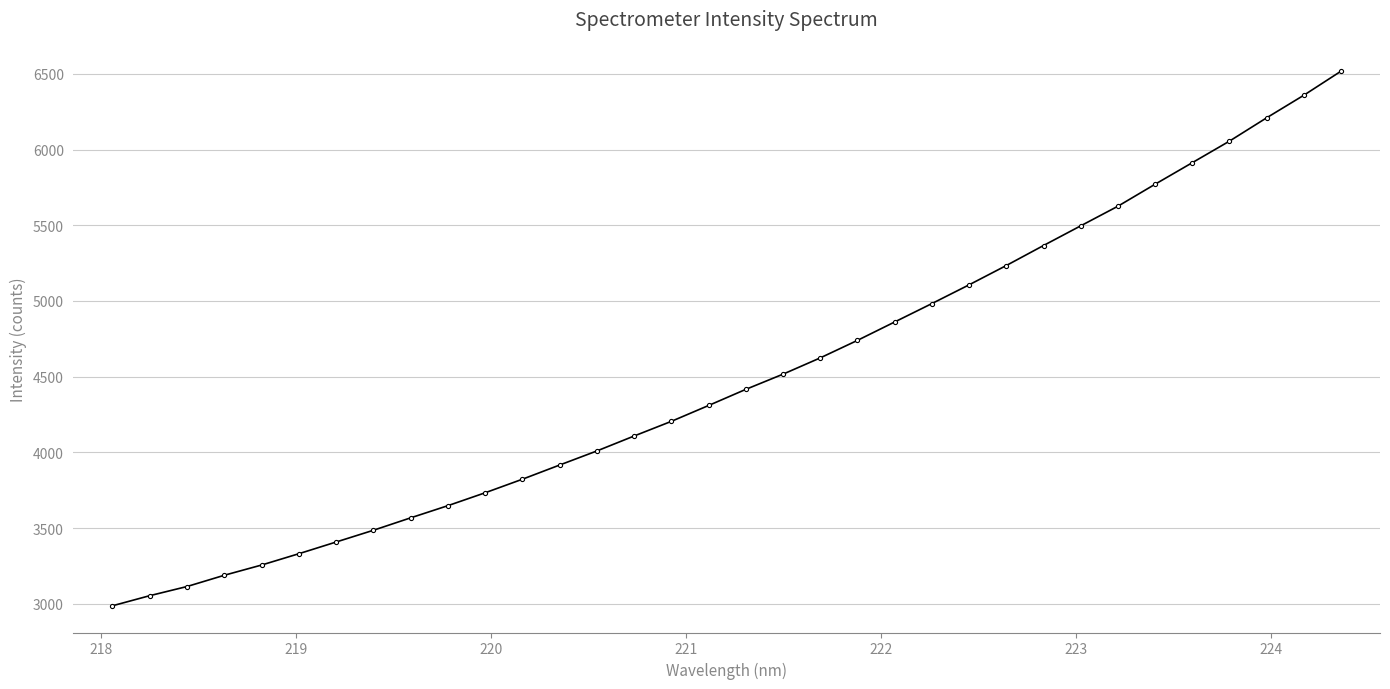

What is the value of the 15th point from the left?

4107.8